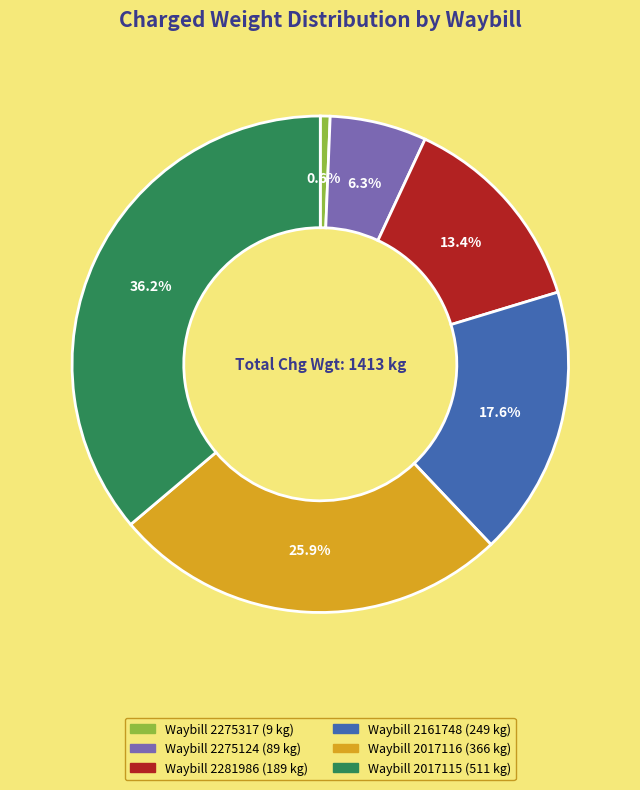

To the nearest percent, what is the difference between the Waybill 2161748 and Waybill 2017115 slice percentages?

19%